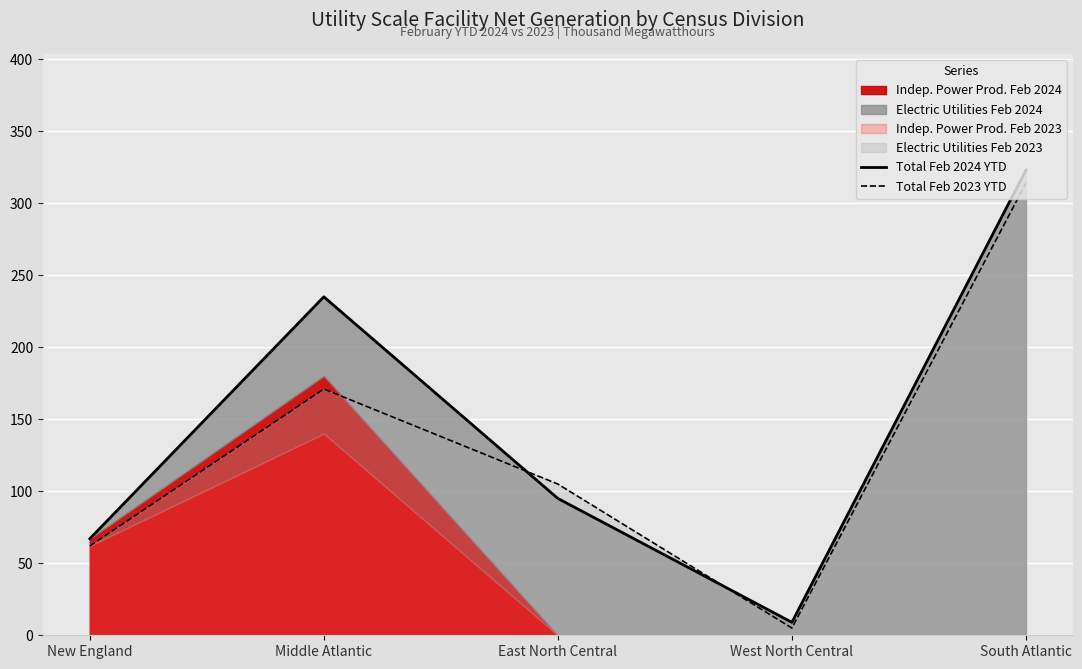

How many times do Total Feb 2024 YTD and Total Feb 2023 YTD cross each other?

2